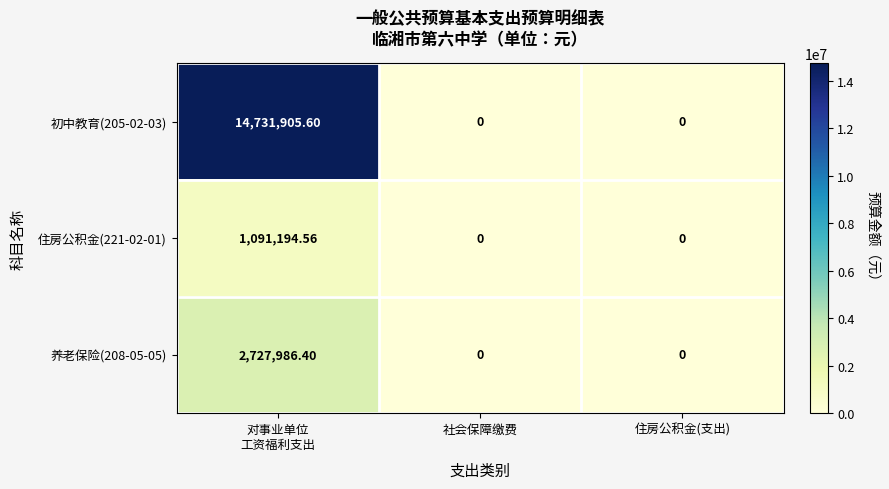

How many positive values does the 住房公积金(221-02-01) series have?

1